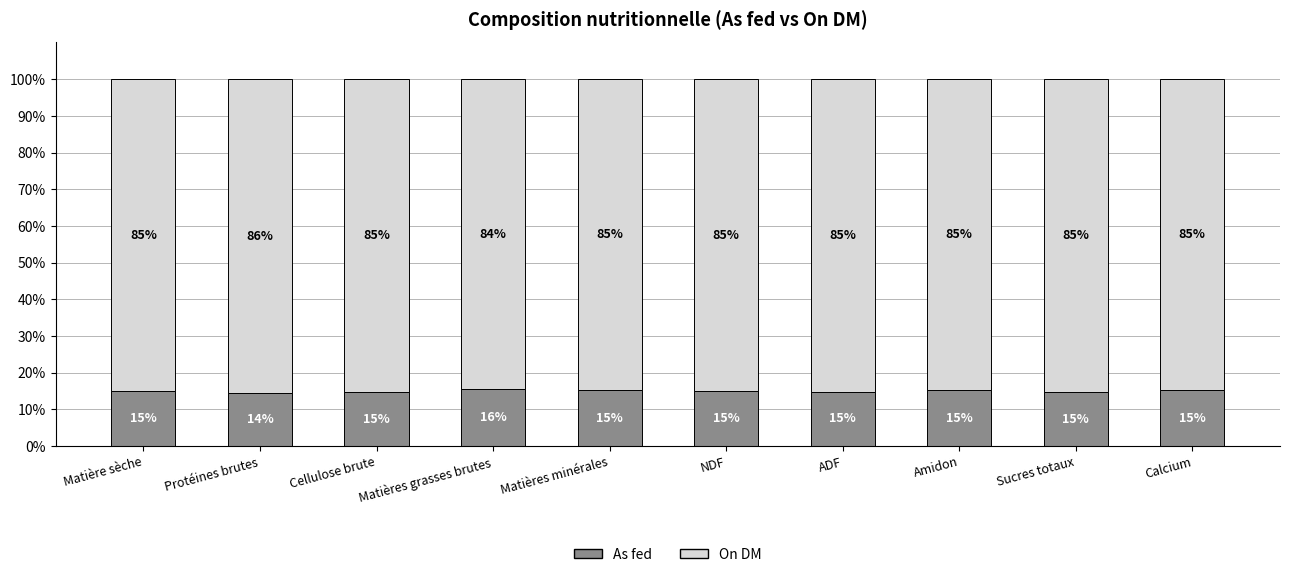

Rank the series at NDF from lowest to highest value.

As fed, On DM